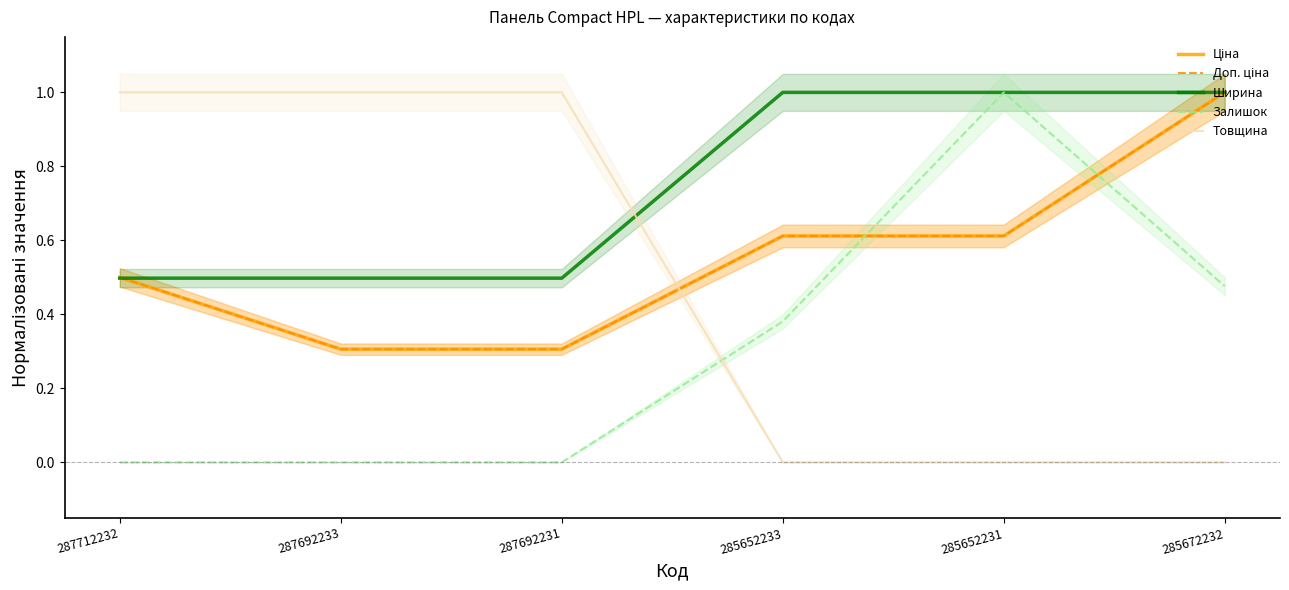

At how many categories does at least one series exceed 0?

6